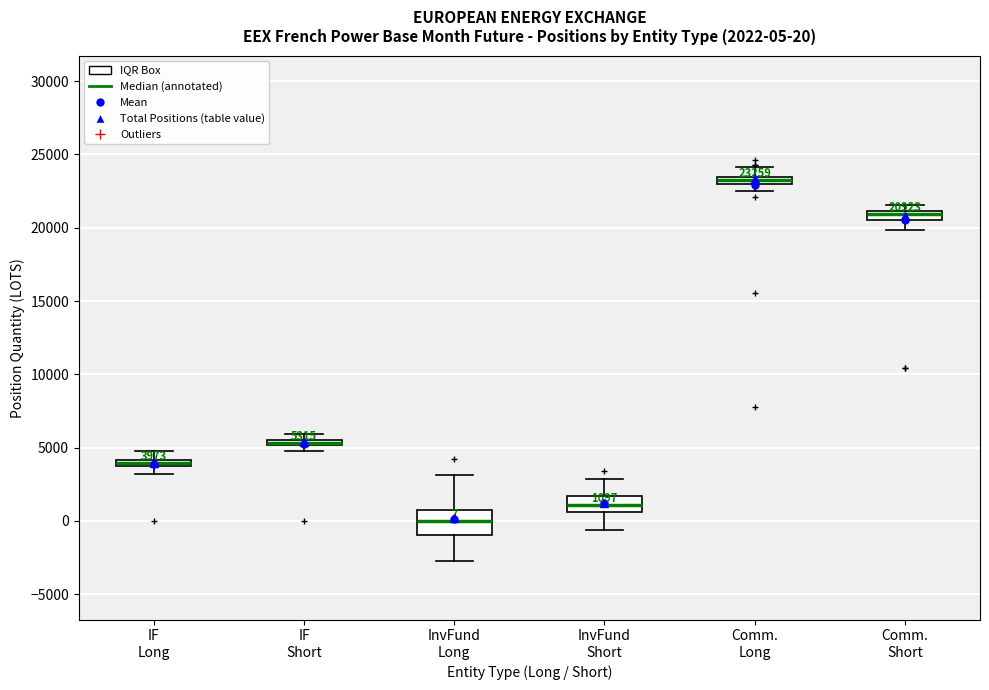

Which box is the tallest, from its lower edge to its upper edge?

InvFund Long